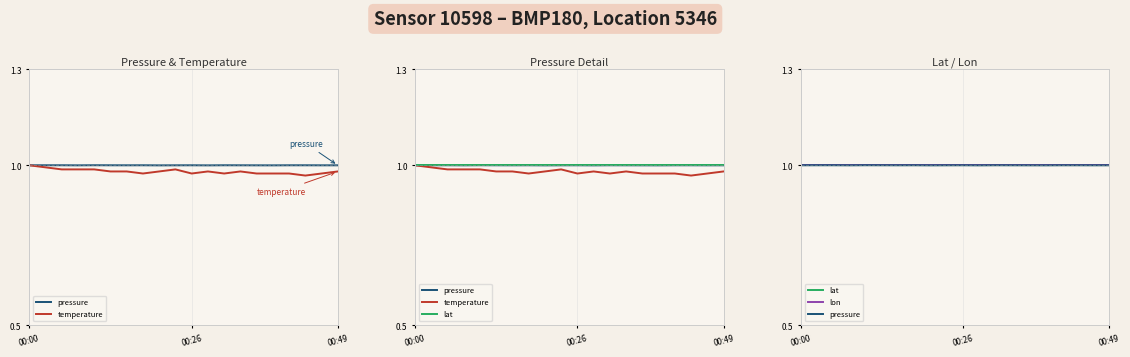

The value of temperature at 9 is 1.7. True or false?

False